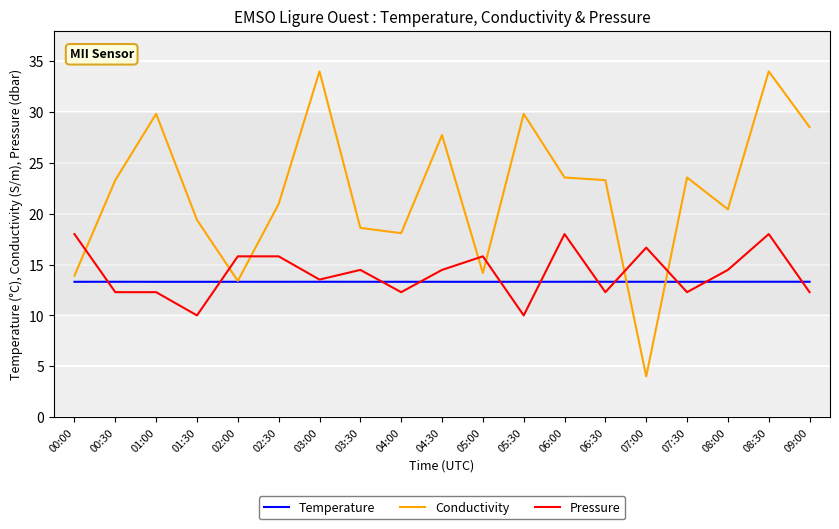

Which series has the largest total across all categories?

Conductivity